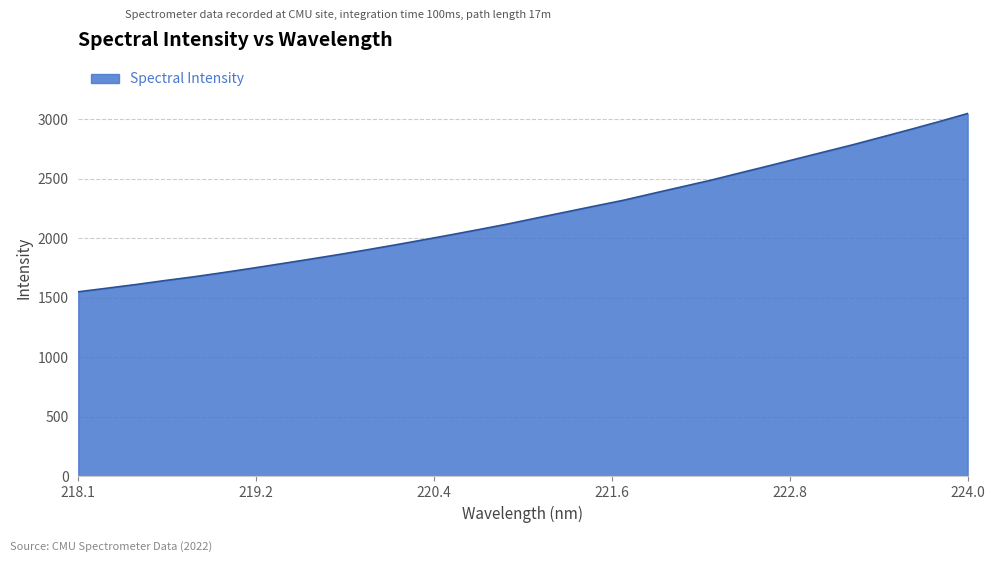

How many lines are shown in the chart?

1